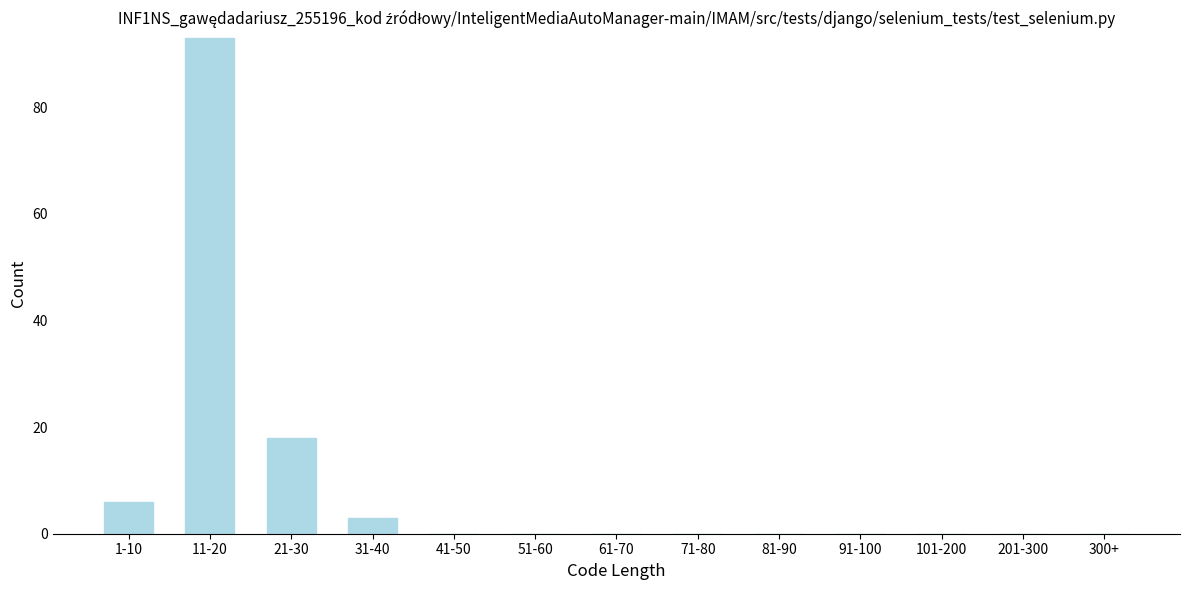

Reading left to right, list all the values displayed in this chart.

1-10=6	11-20=93	21-30=18	31-40=3	41-50=0	51-60=0	61-70=0	71-80=0	81-90=0	91-100=0	101-200=0	201-300=0	300+=0